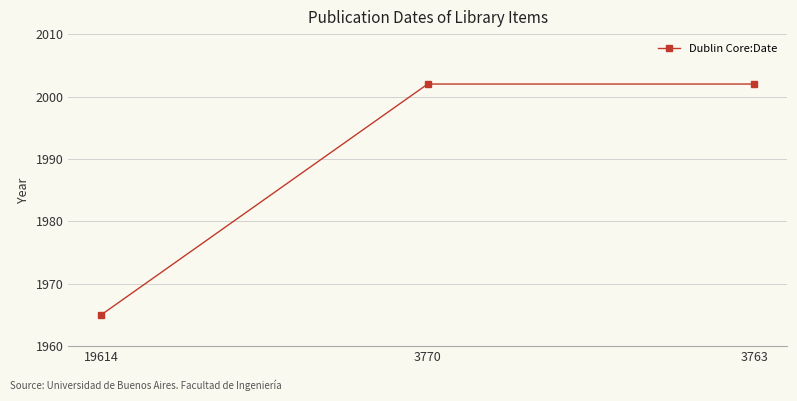

What is the difference between the second highest and minimum values?

37